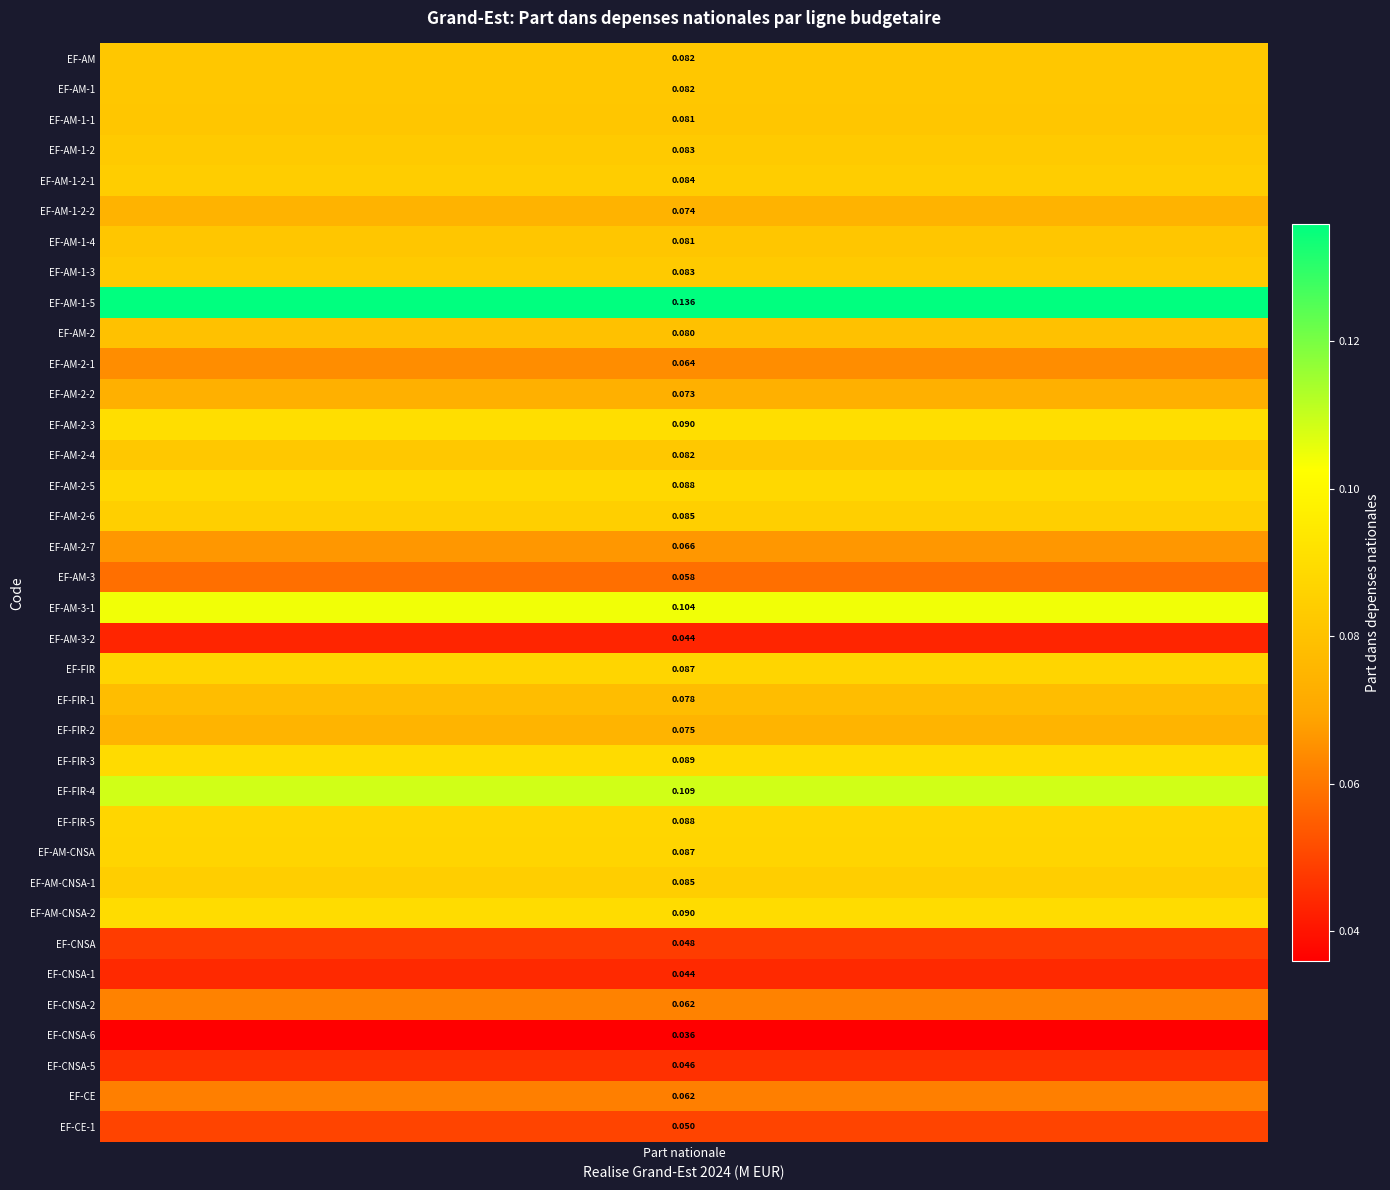

The chart shows a value of 0.0 at EF-CNSA. True or false?

False